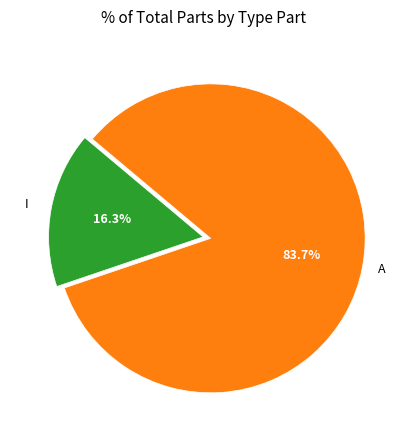

Is A the majority of the pie?

Yes